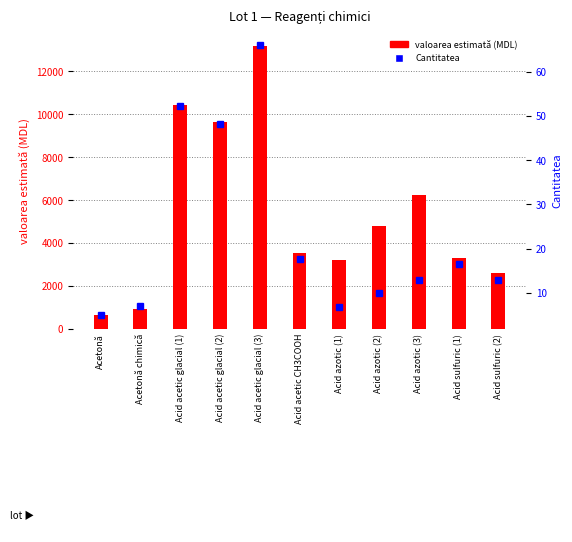

What is the label of the 6th bar from the left?

Acid acetic CH3COOH